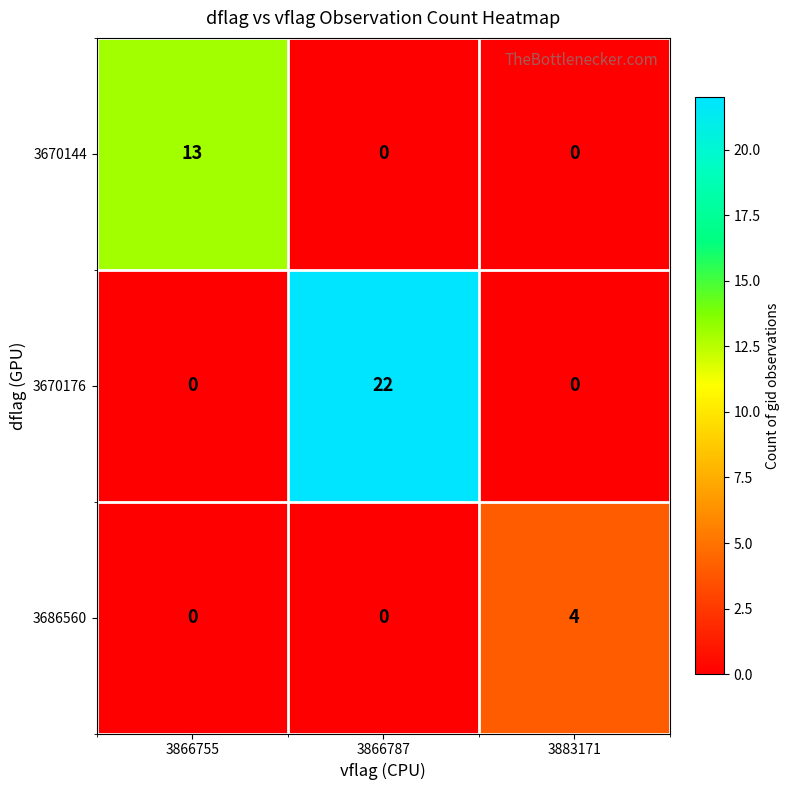

At which category is the sum across all series the highest?

3866787